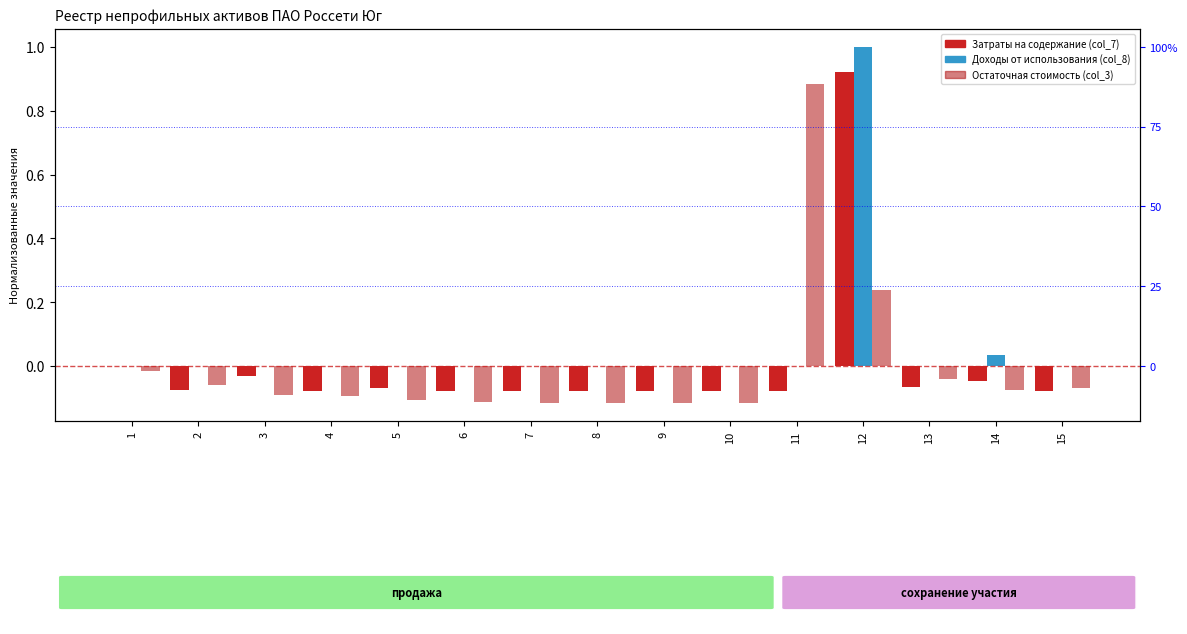

How many values in the Доходы от использования (col_8) series exceed 0?

3